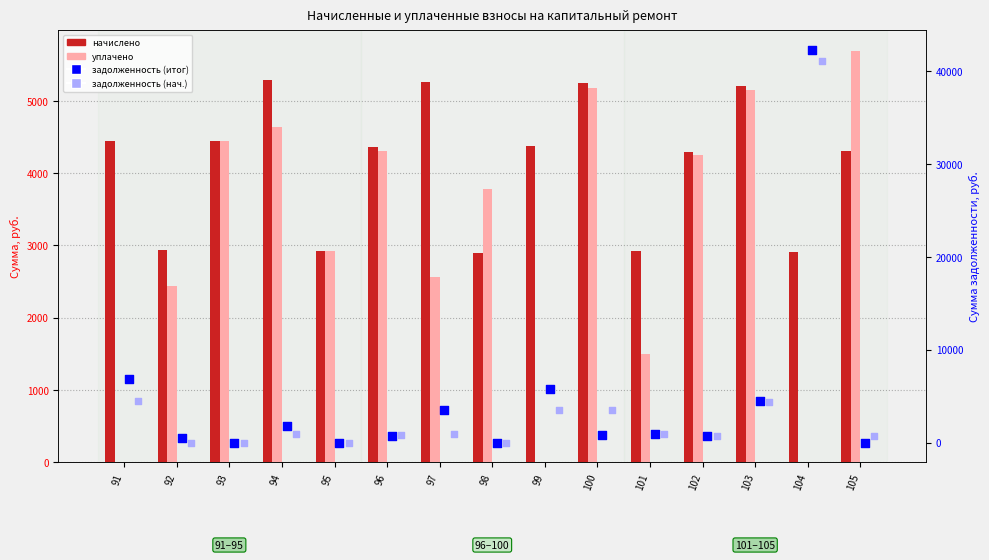

What are all the series names shown in the legend?

начислено, уплачено, задолженность (итог), задолженность (нач.)